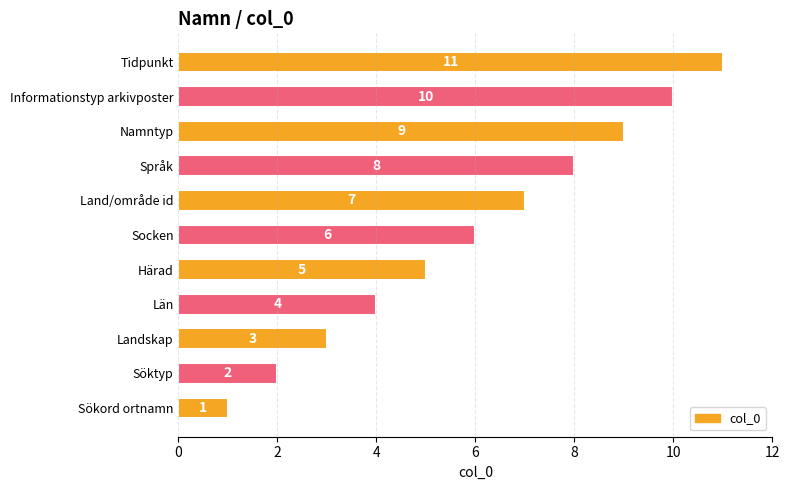

Which label corresponds to the smallest value in the chart?

Sökord ortnamn